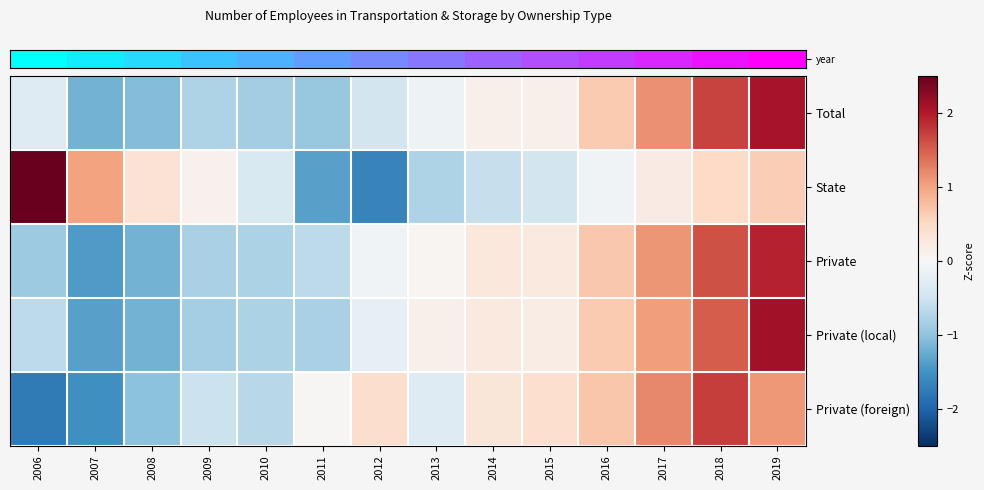

How many categories are shown in the chart?

14